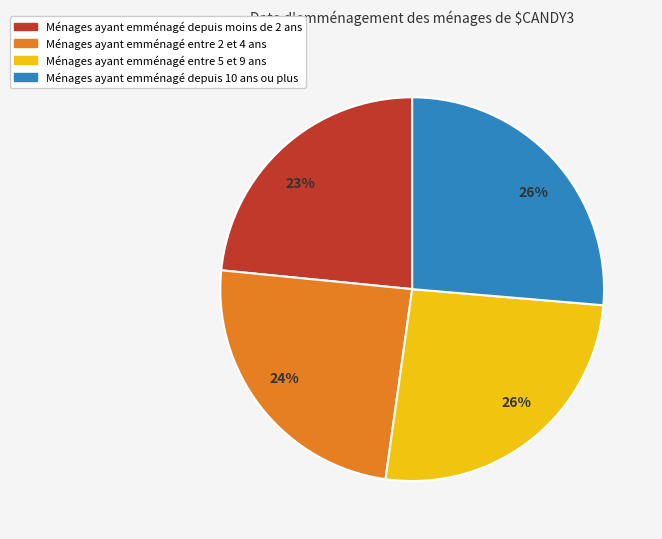

Is there any slice that represents more than half of the pie?

No